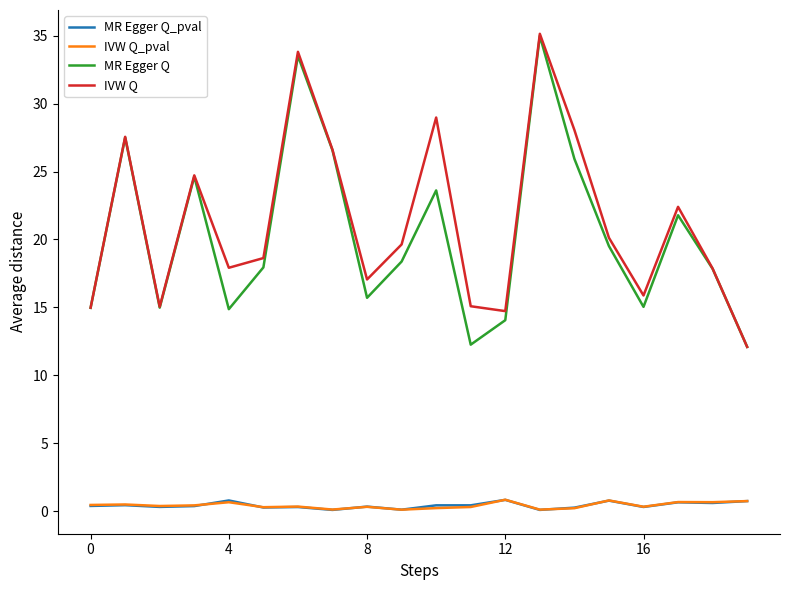

What is the maximum value for IVW Q?

35.1